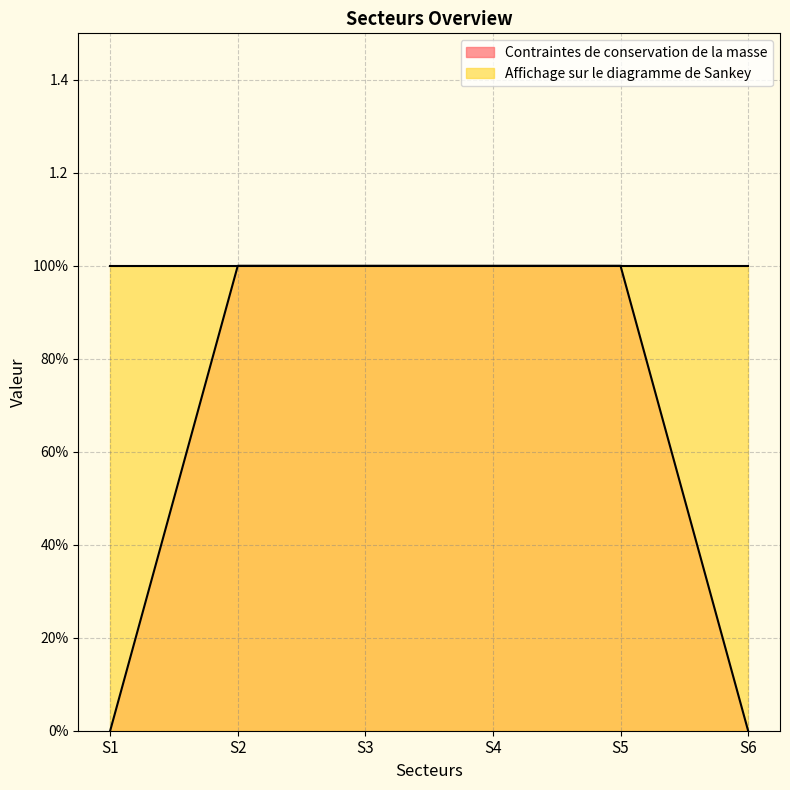

Reading right to left, transcribe all the data shown in this chart.

S6=0	S5=1	S4=1	S3=1	S2=1	S1=0